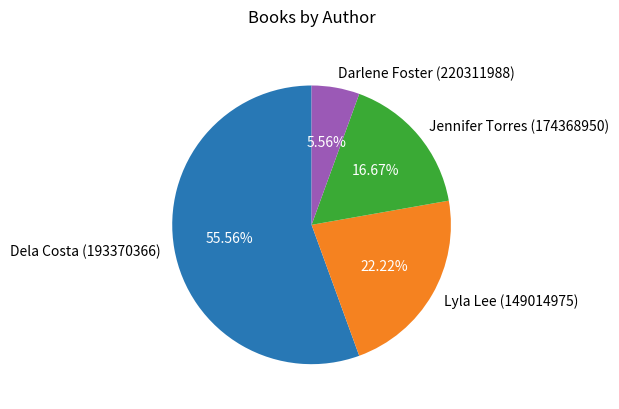

How much of the chart is everything except Dela Costa (193370366)?

44.4%